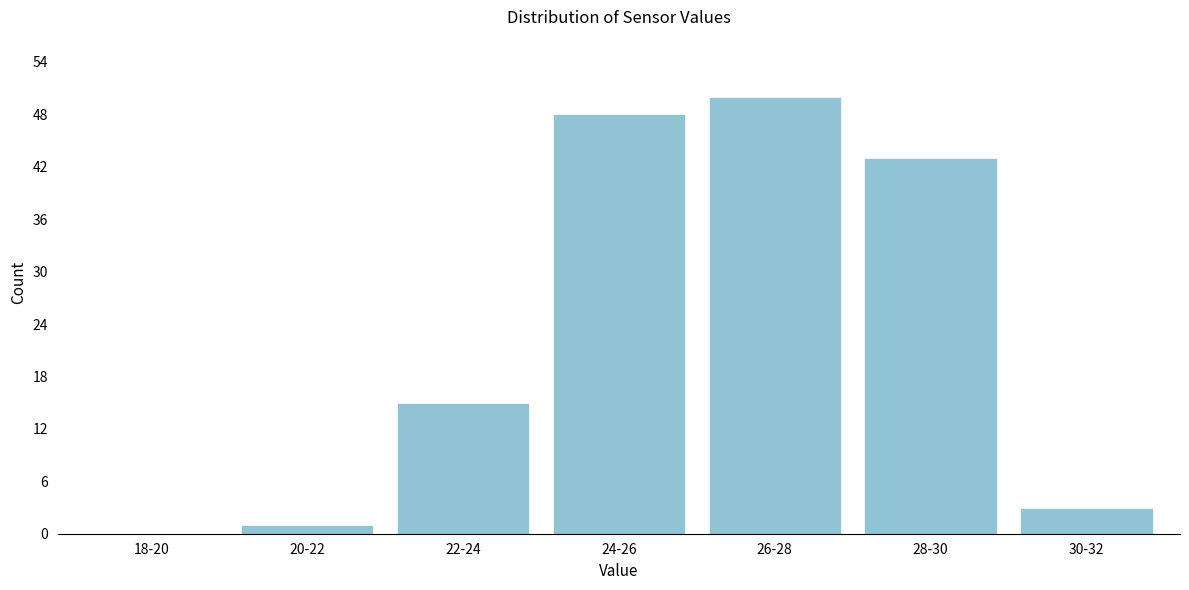

Reading left to right, transcribe all the data shown in this chart.

18-20=0	20-22=1	22-24=15	24-26=48	26-28=50	28-30=43	30-32=3